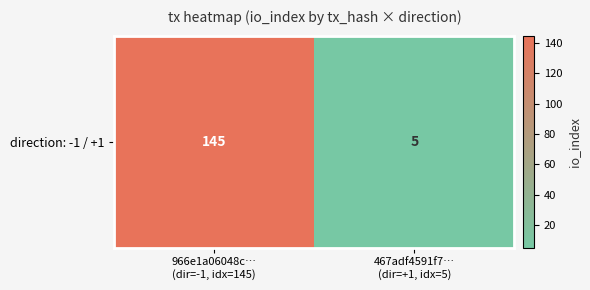

True or false: the data shows 33 at 966e1a06048c…
(dir=-1, idx=145).

False